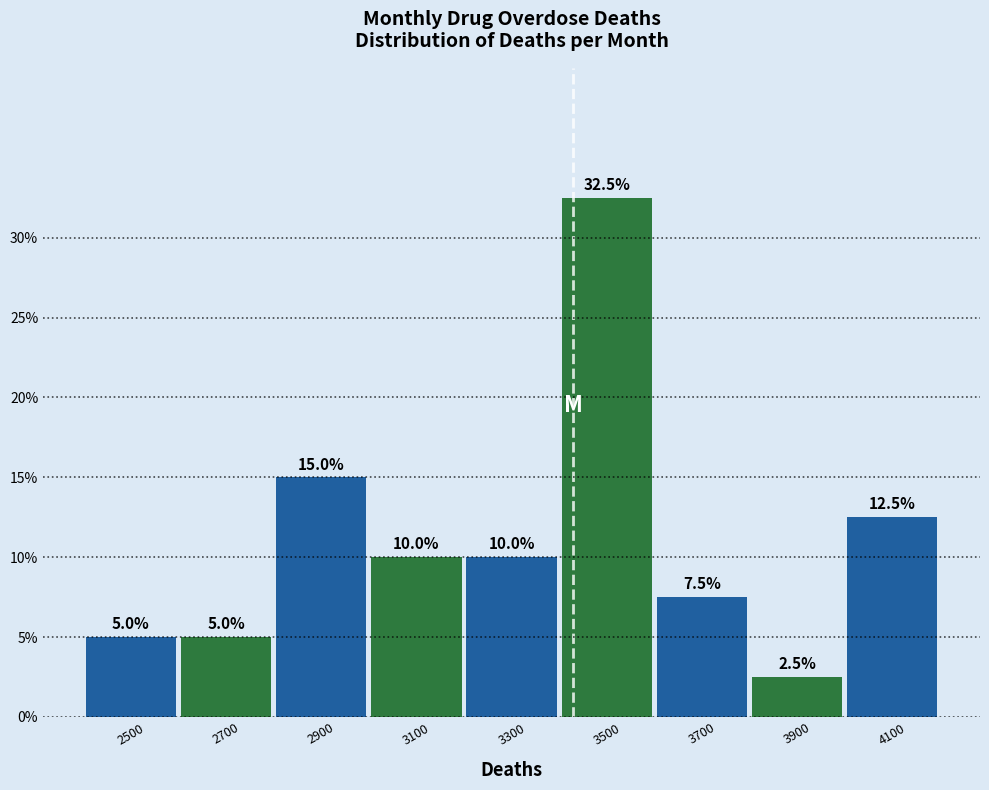

How tall is the bar that spans 3400 to 3600 on the x-axis?

32.5